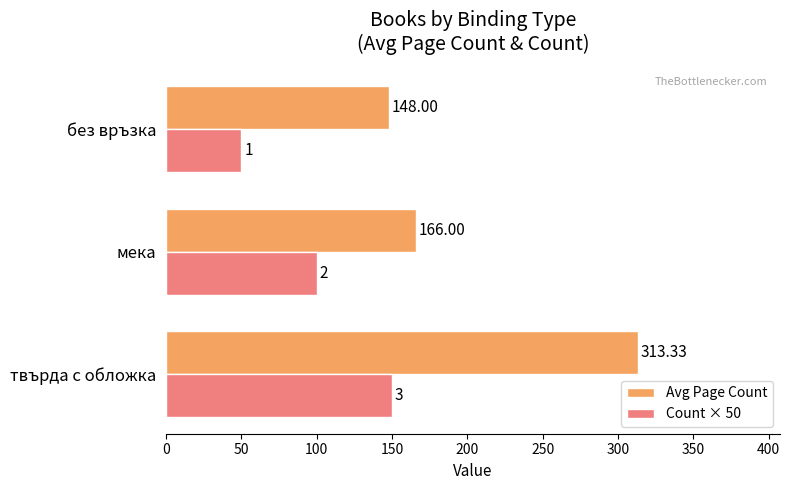

Which series has the largest total across all categories?

Avg Page Count